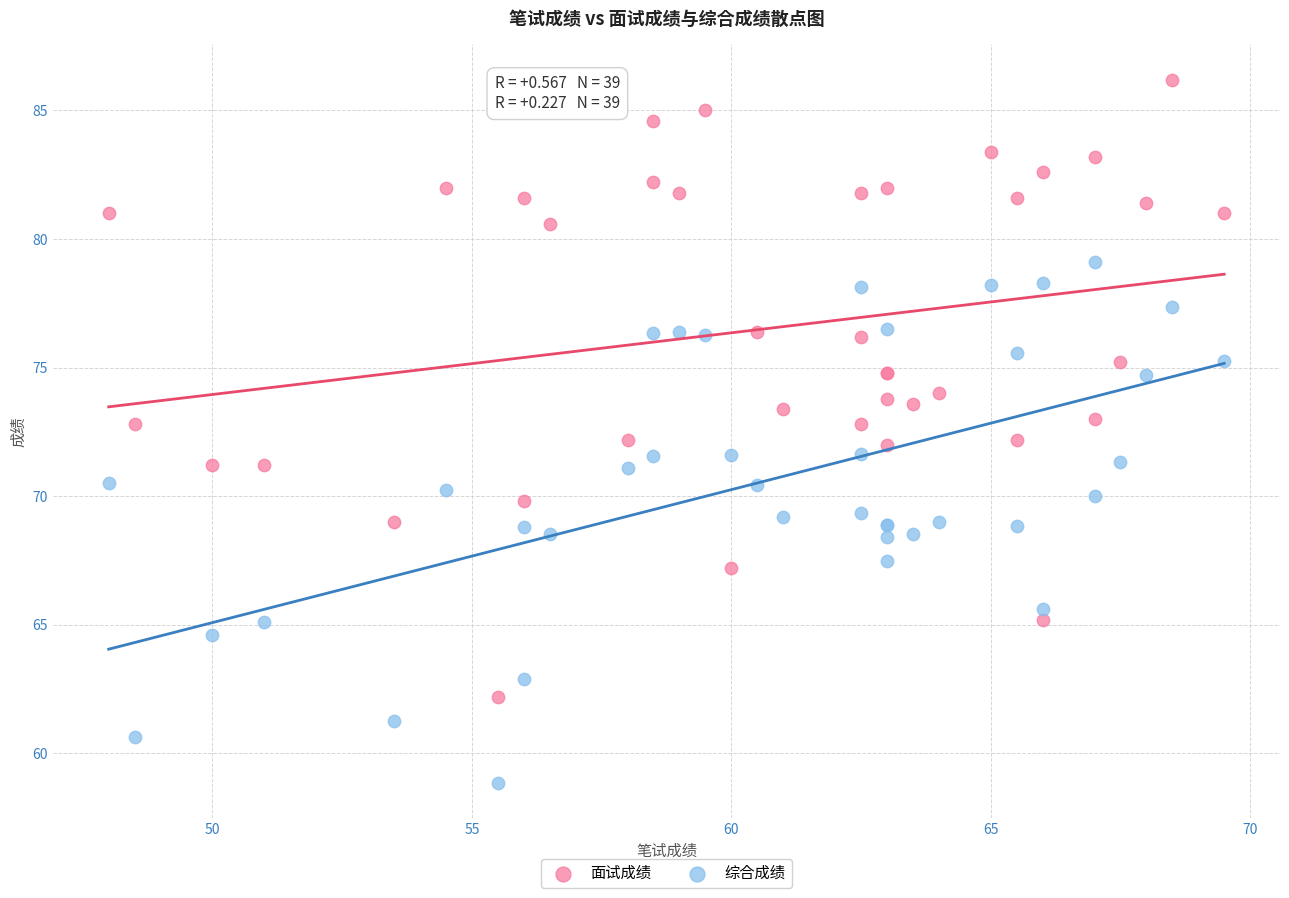

What are all the series names shown in the legend?

面试成绩, 综合成绩